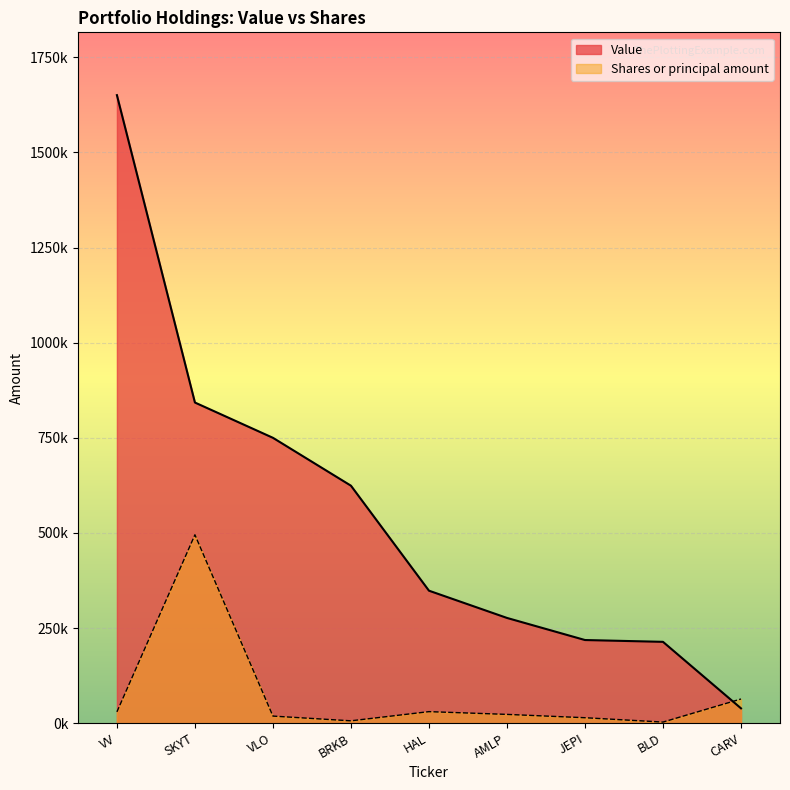

What is the label of the 2nd point from the right?

BLD